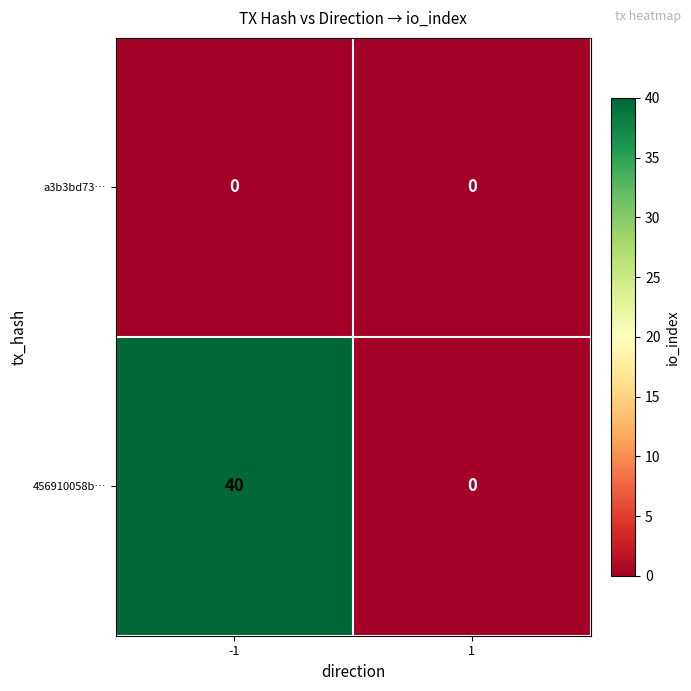

What is the maximum value shown in the chart?

40